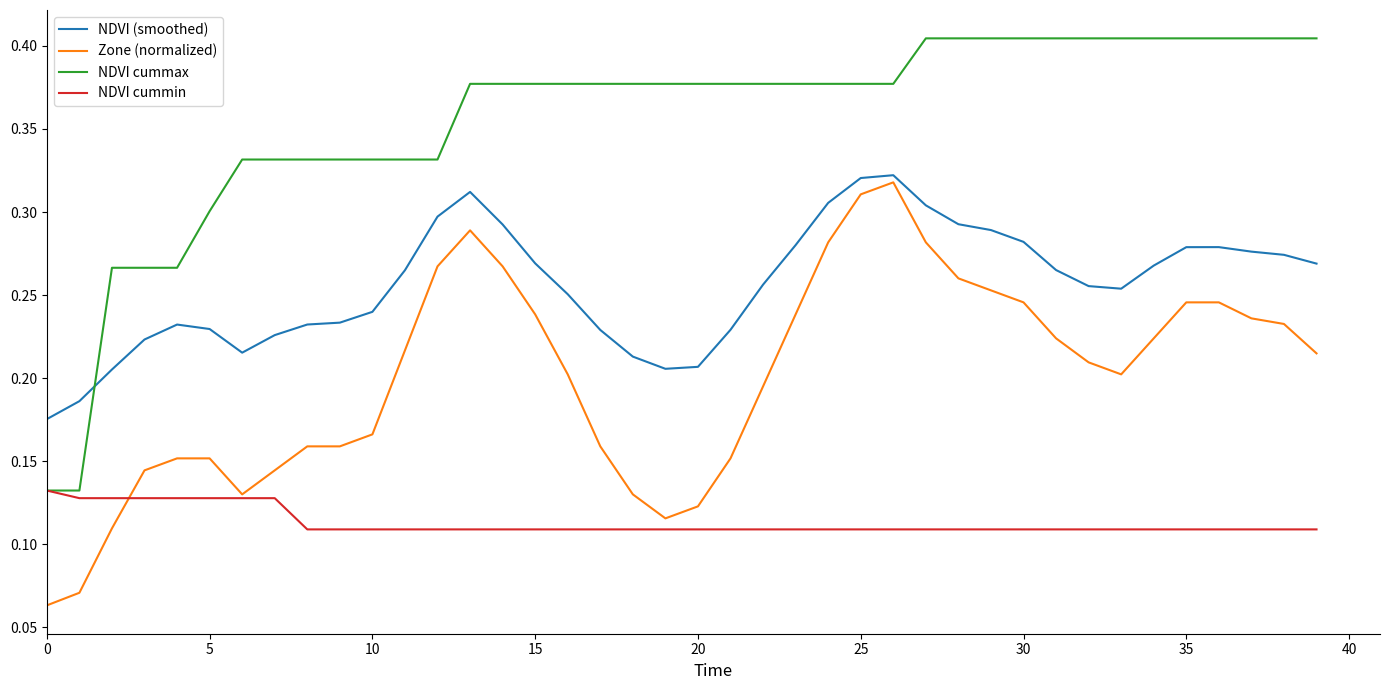

Which series has the largest total across all categories?

NDVI cummax